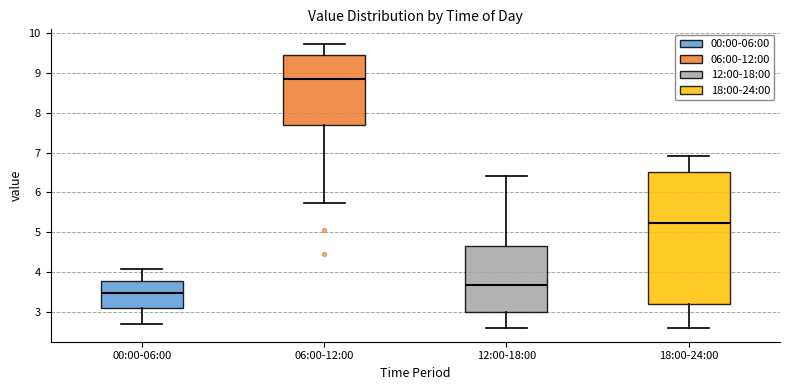

Where is the upper edge of the box for 00:00-06:00 on the y-axis? The values are not printed on the chart, so give them approximately, as read against the axis.

3.8